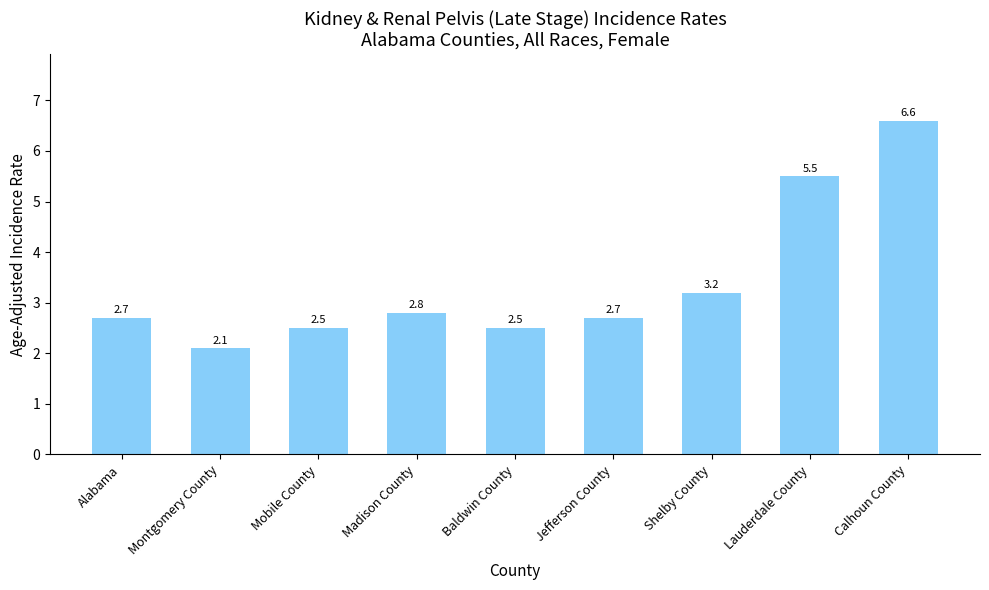

Reading left to right, what are all the values shown in this chart?

2.7	2.1	2.5	2.8	2.5	2.7	3.2	5.5	6.6